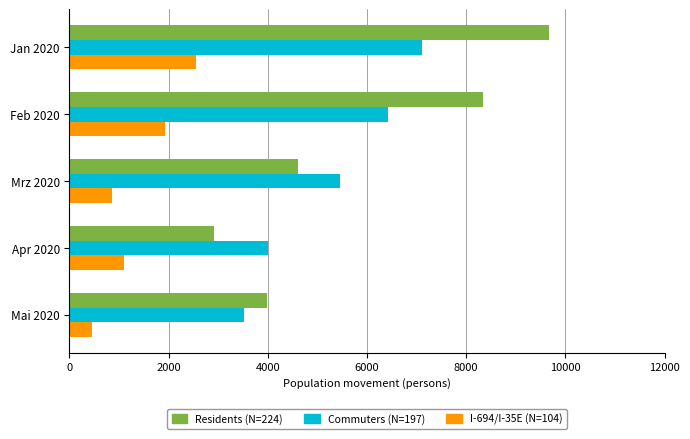

The value of Commuters (N=197) at Mrz 2020 is 5463. True or false?

True